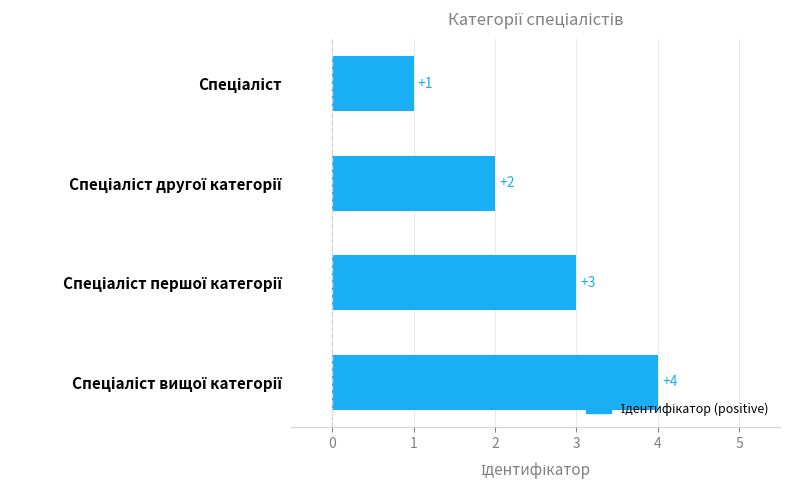

What is the value of the 4th bar from the top?

4